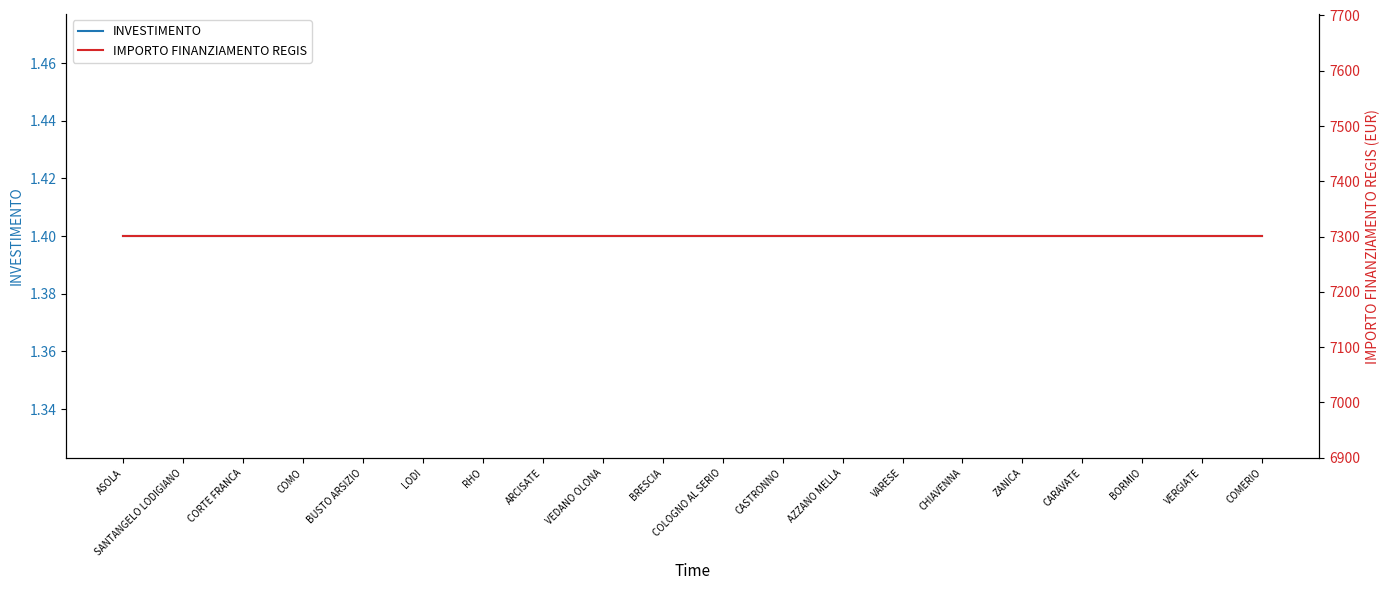

What is the sum of the INVESTIMENTO values at VERGIATE and CORTE FRANCA?

2.8